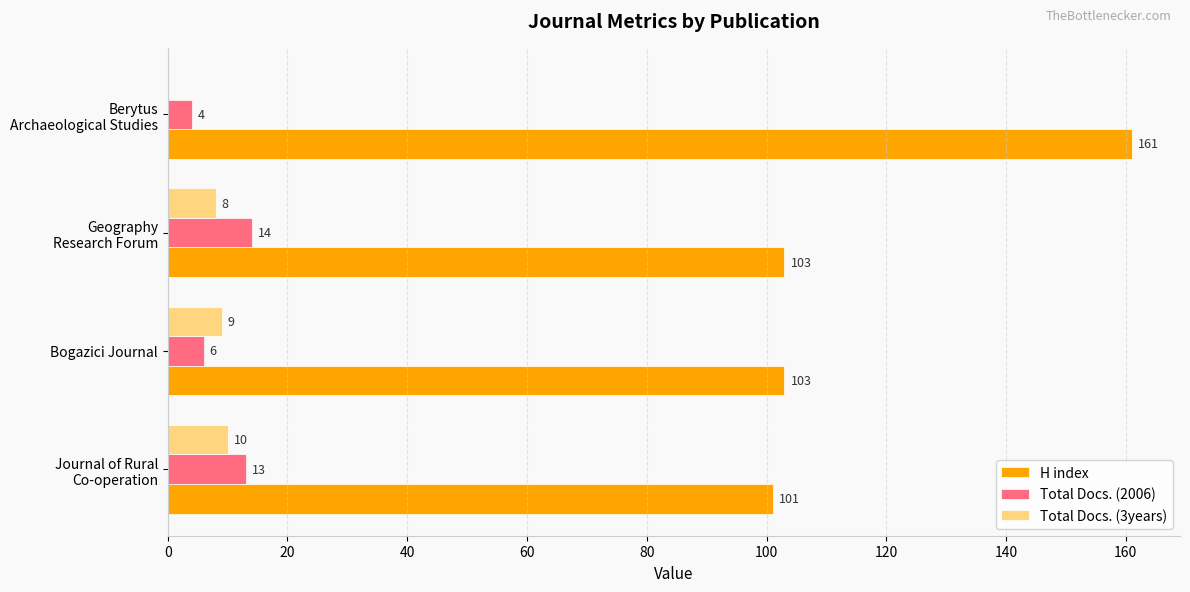

What is the sum of all Total Docs. (3years) values?

27